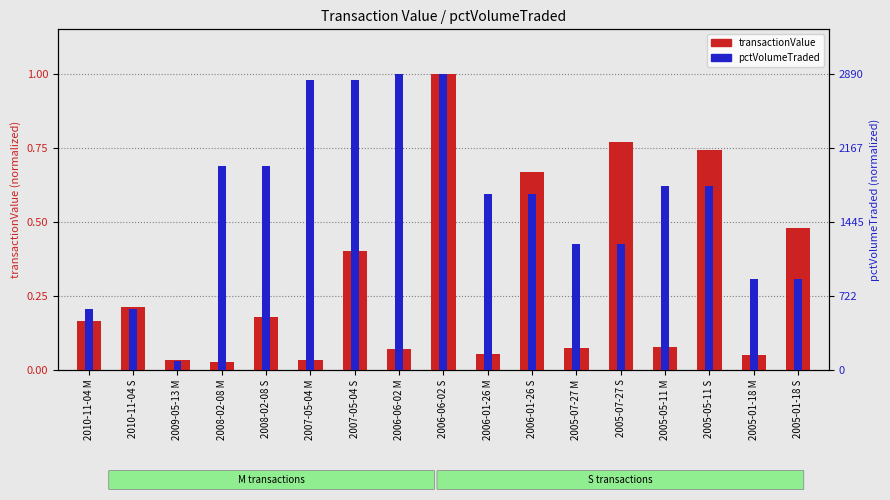

At 2006-06-02 M, list the series in order from smallest to largest.

transactionValue, pctVolumeTraded